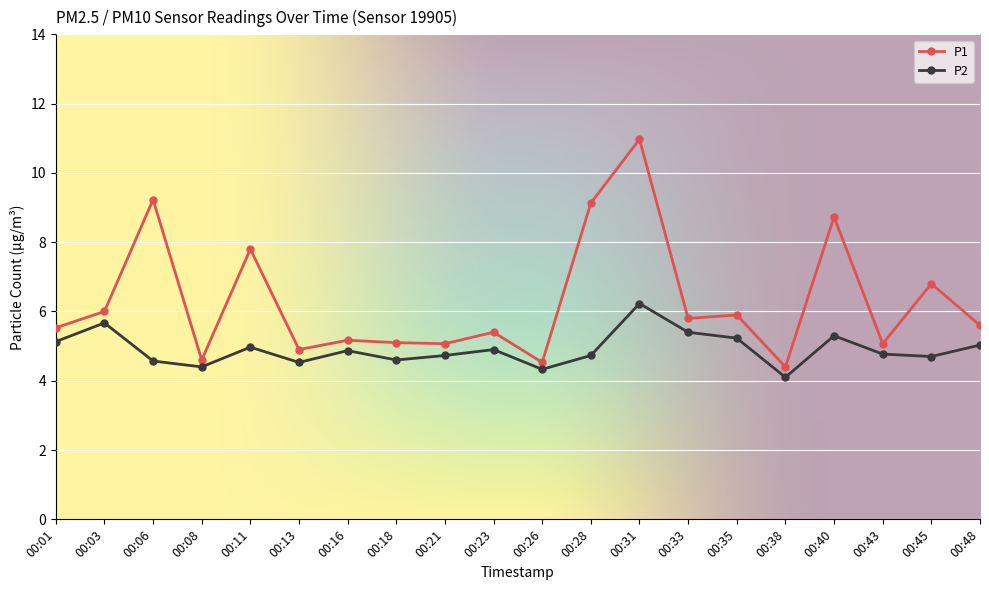

What is the total value across all series at 00:16?

10.0